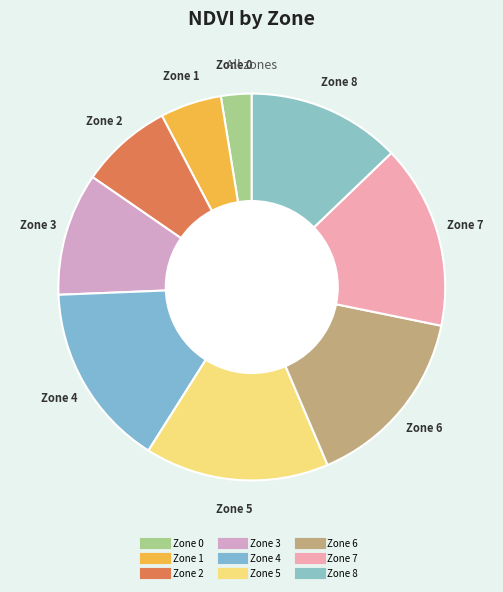

How many slices are in this pie chart?

9